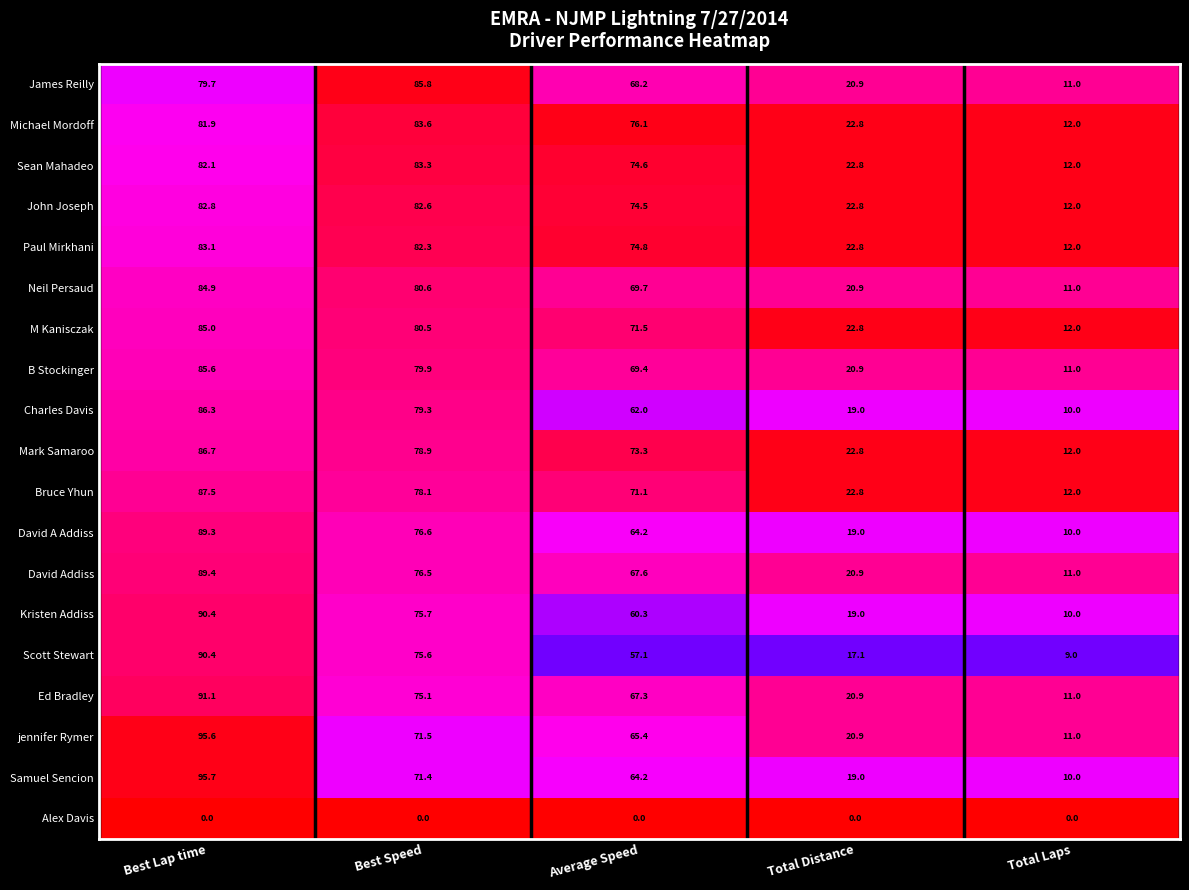

Which series has the largest total across all categories?

Michael Mordoff